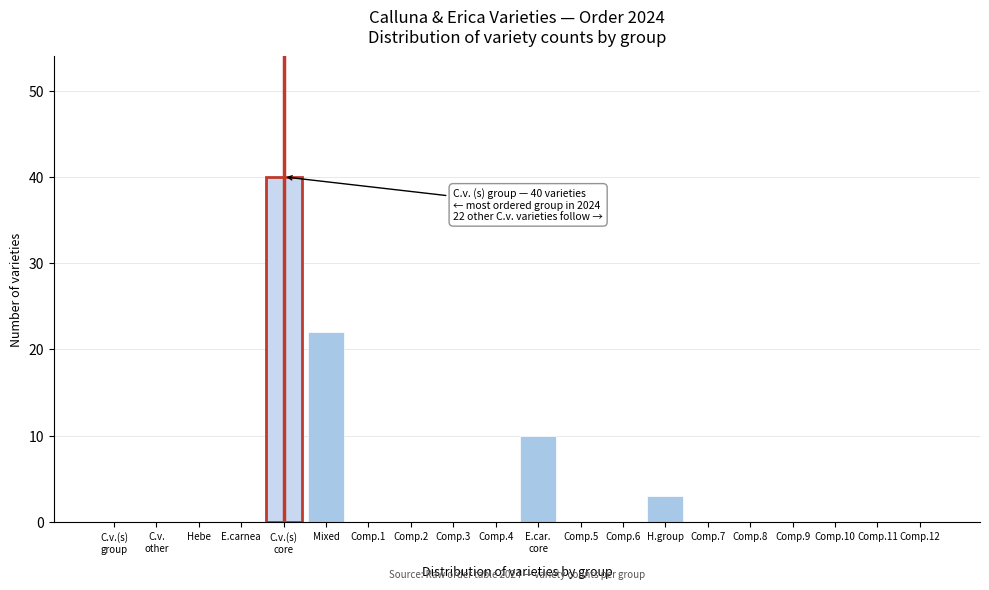

The chart shows a value of 24 at E.carnea. True or false?

False